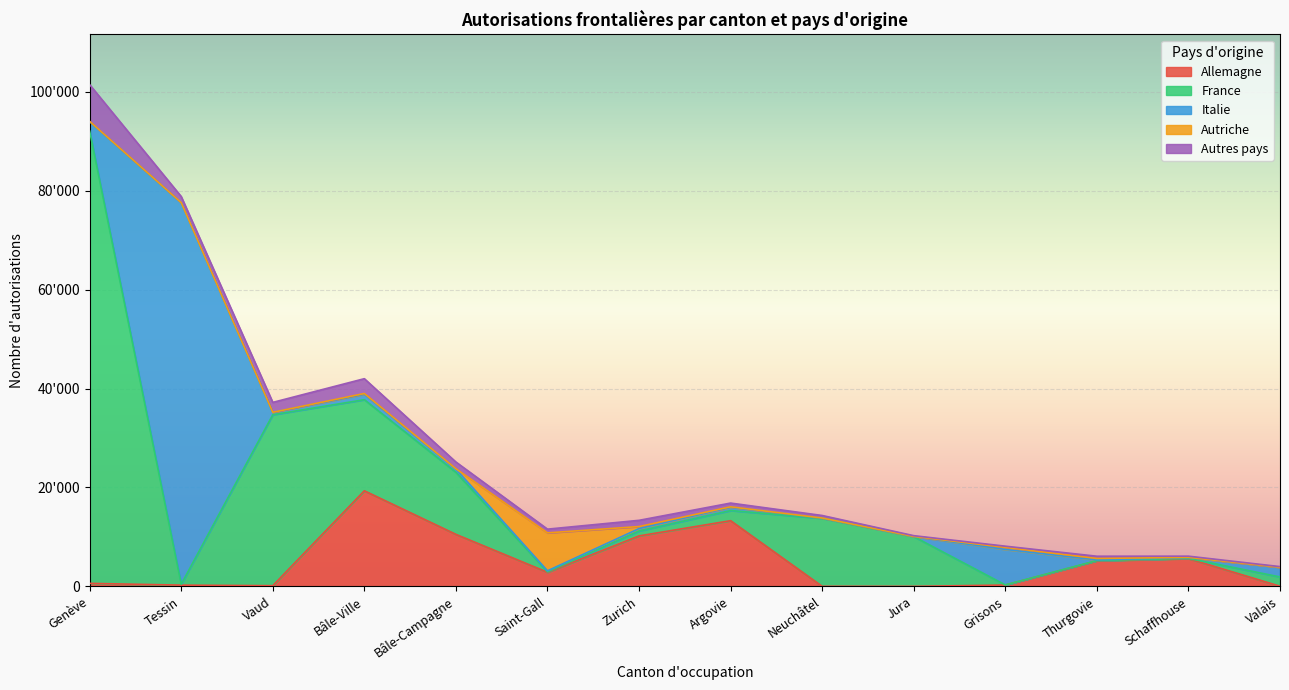

What is the value of the Autriche point at the 10th from the left?

9